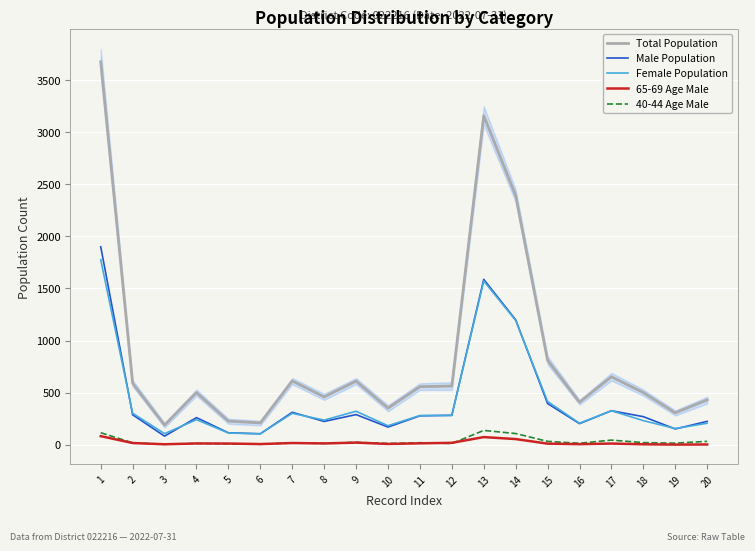

How many categories are shown in the chart?

20